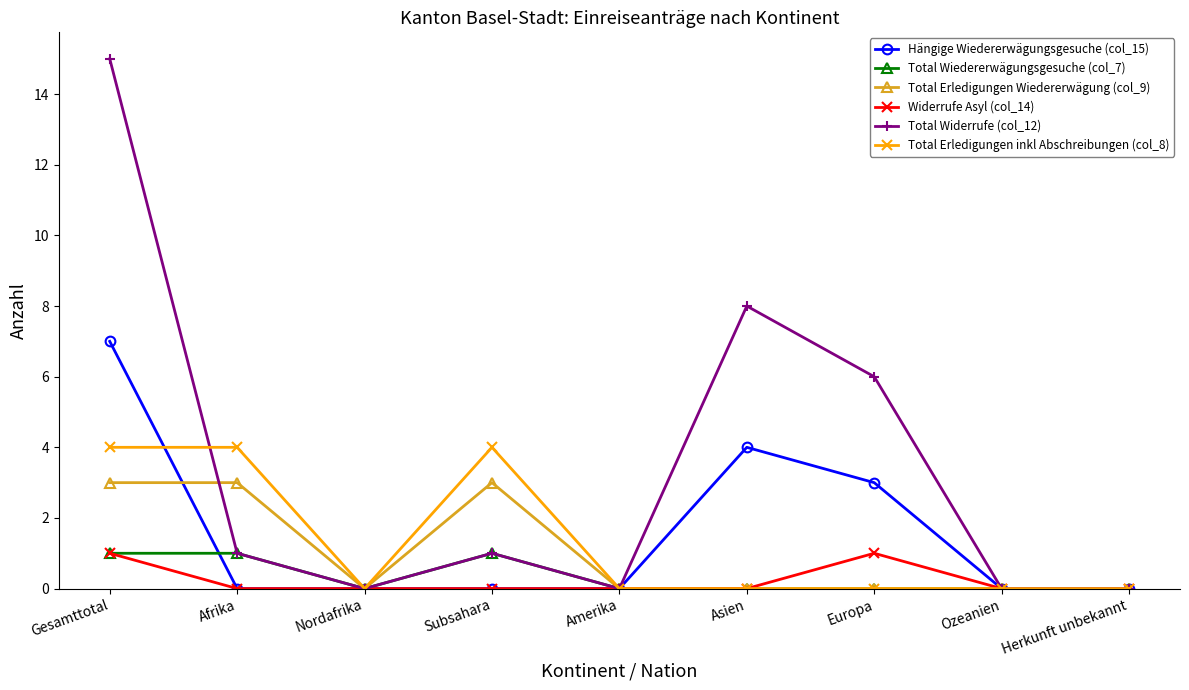

Reading left to right, transcribe all the data shown in this chart.

Hängige Wiedererwägungsgesuche (col_15): 7	0	0	0	0	4	3	0	0
Total Wiedererwägungsgesuche (col_7): 1	1	0	1	0	0	0	0	0
Total Erledigungen Wiedererwägung (col_9): 3	3	0	3	0	0	0	0	0
Widerrufe Asyl (col_14): 1	0	0	0	0	0	1	0	0
Total Widerrufe (col_12): 15	1	0	1	0	8	6	0	0
Total Erledigungen inkl Abschreibungen (col_8): 4	4	0	4	0	0	0	0	0